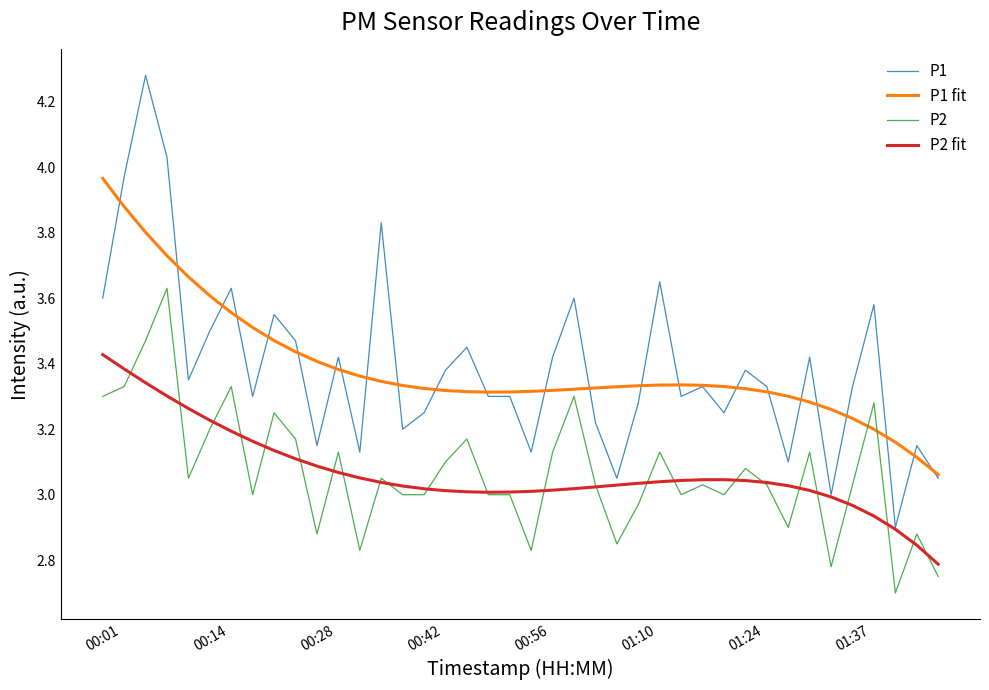

Which series has the largest range (max minus min)?

P1